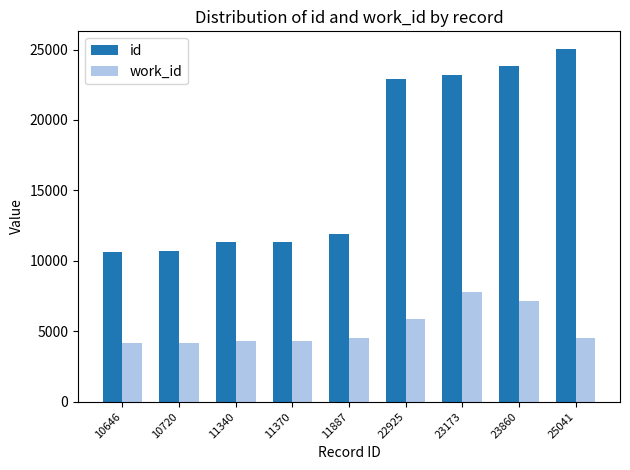

Where is id nearest to the value 17843?

22925